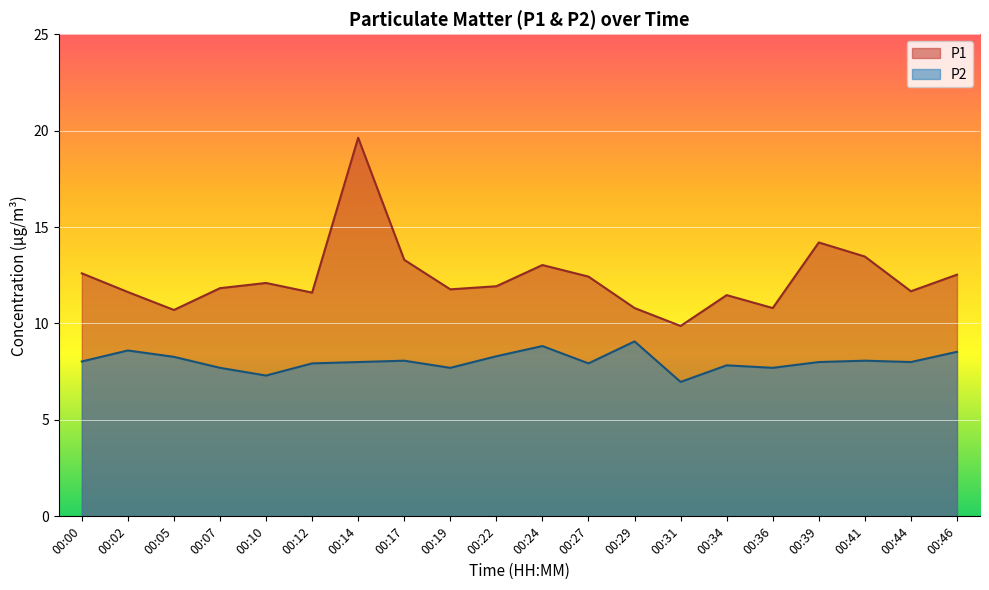

How many lines are shown in the chart?

2